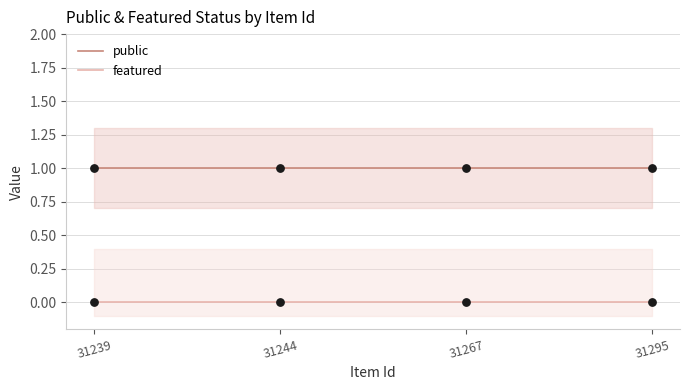

Which series reaches the minimum Y coordinate?

featured